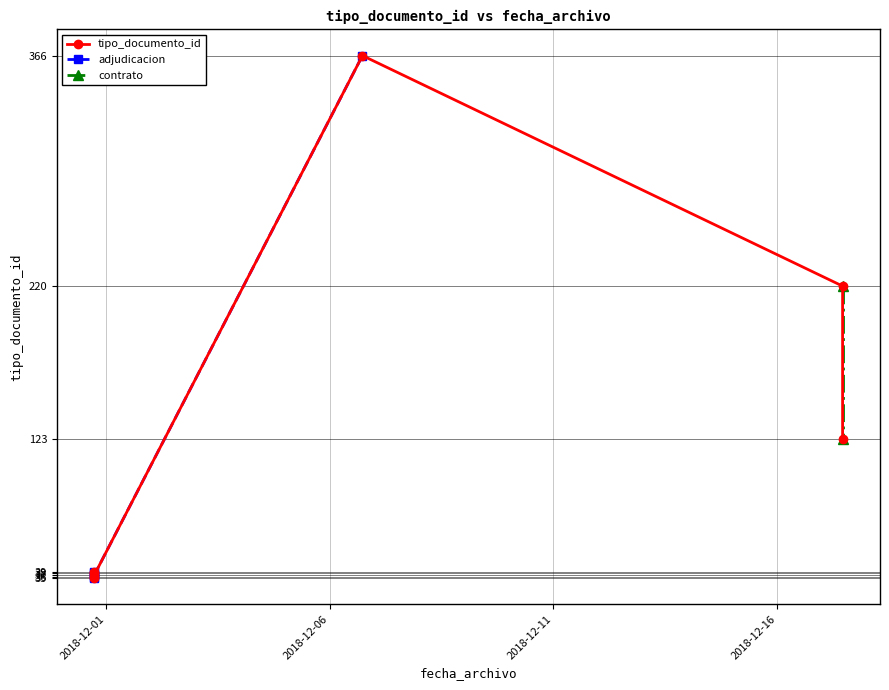

Rank the categories by value from highest to lowest.

2018-12-06 17:36:32, 2018-12-17 11:16:32, 2018-12-17 11:16:32, 2018-11-30 17:42:11, 2018-11-30 17:42:11, 2018-11-30 17:42:11, 2018-11-30 17:42:11, 2018-11-30 17:42:11